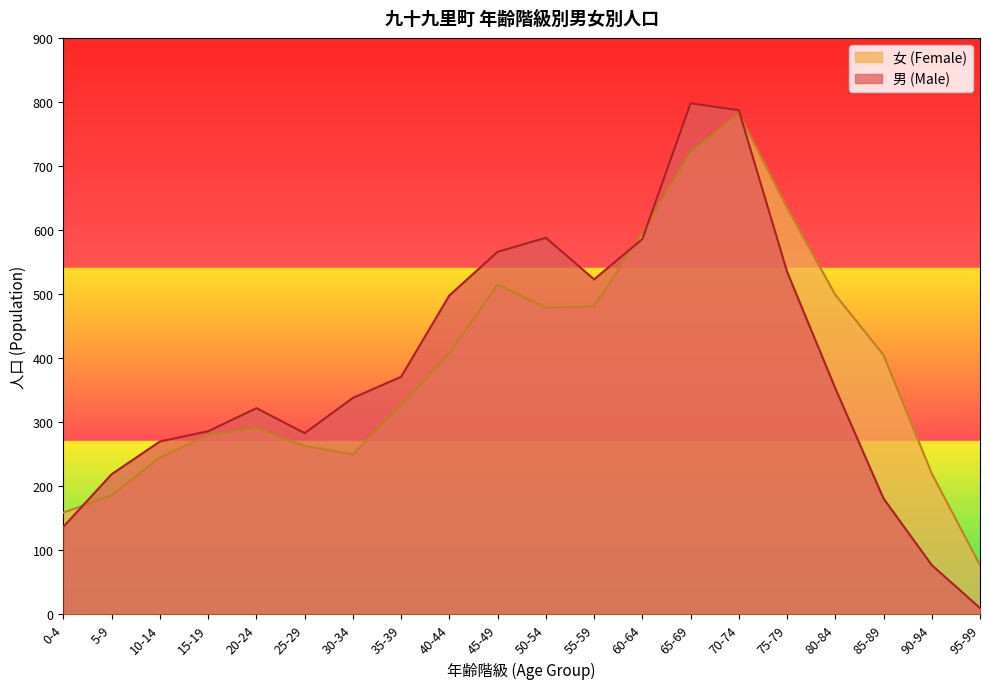

Where is 女 (Female) nearest to the value 429?

40-44